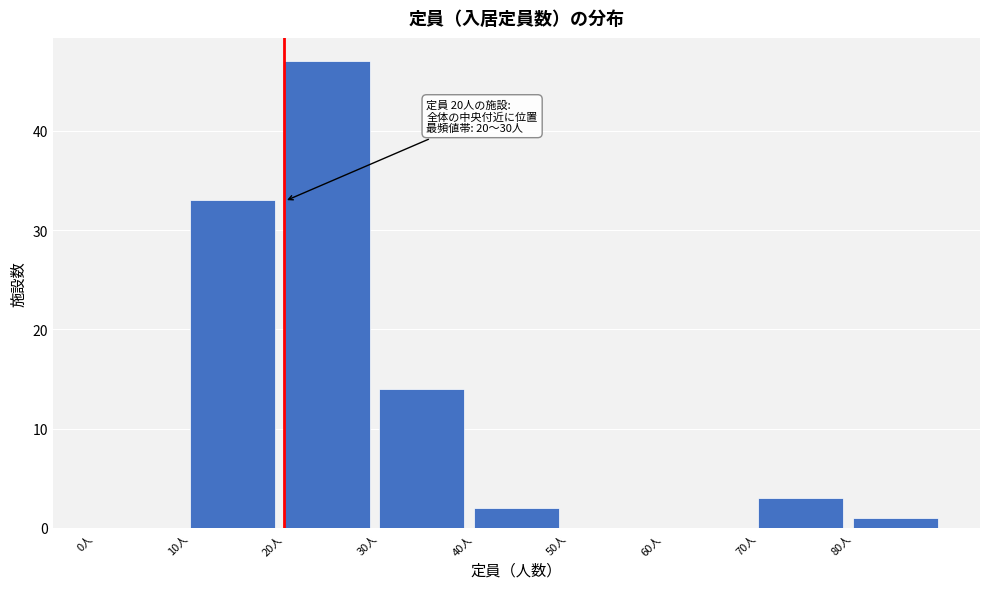

Which range on the x-axis has the tallest bar?

20 to 30